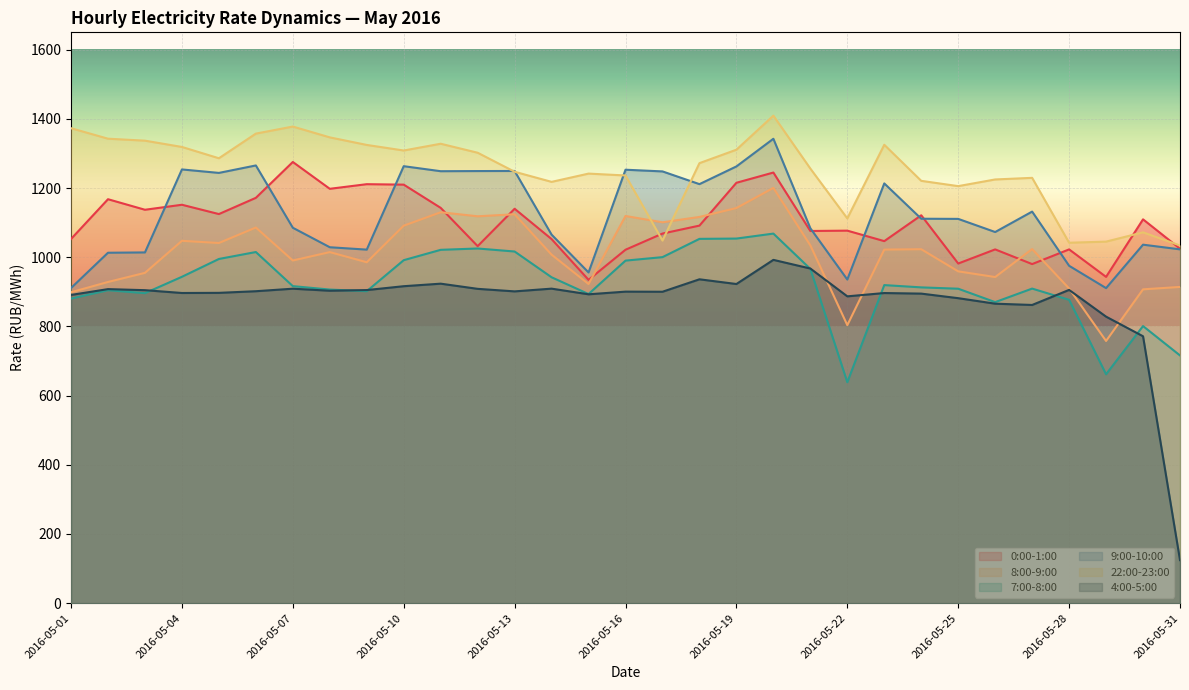

Is the value of 22:00-23:00 at 2016-05-02 greater than the value of 4:00-5:00 at 2016-05-03?

Yes